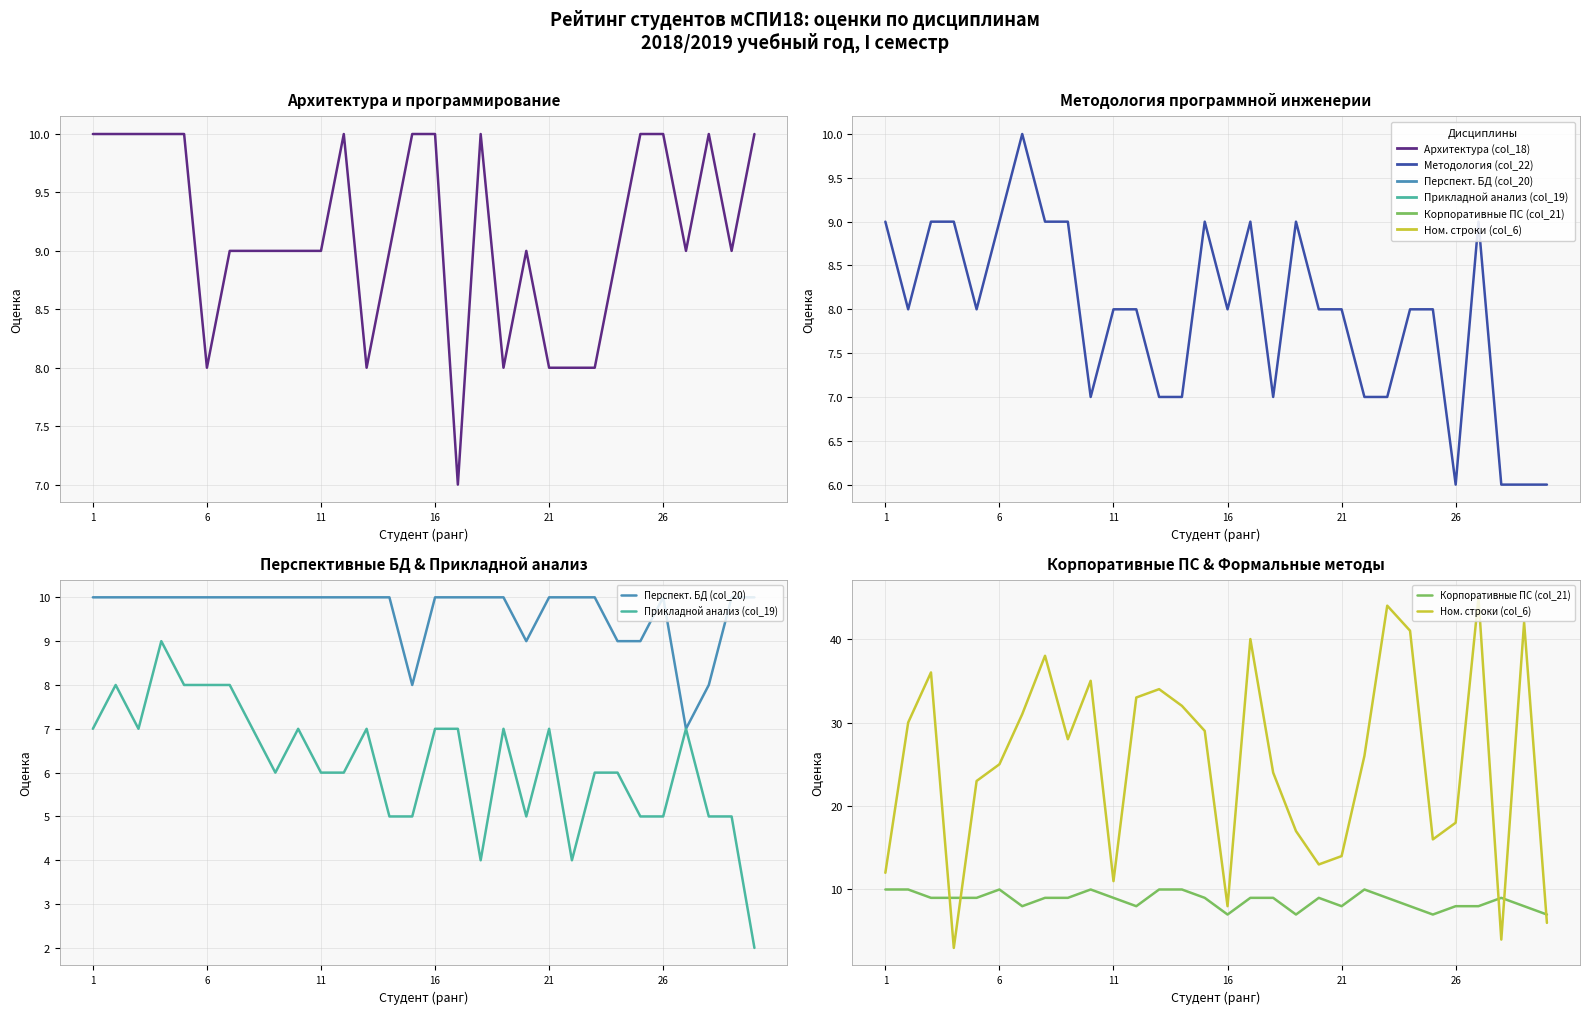

Which series has the largest total across all categories?

Ном. строки (col_6)